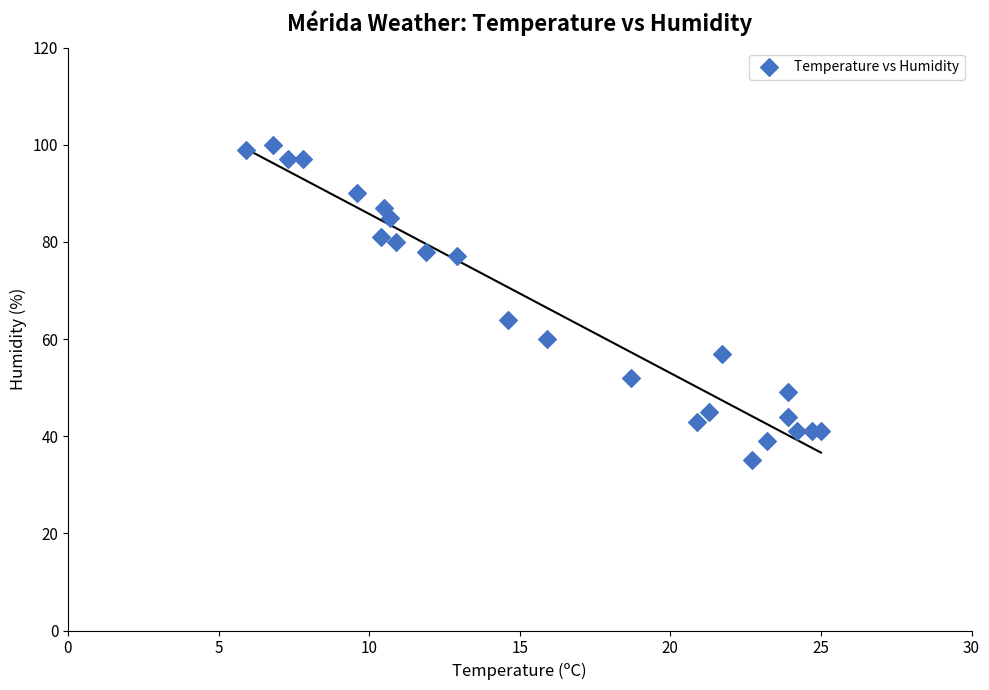

What is the range of Y values (max minus min)?

65